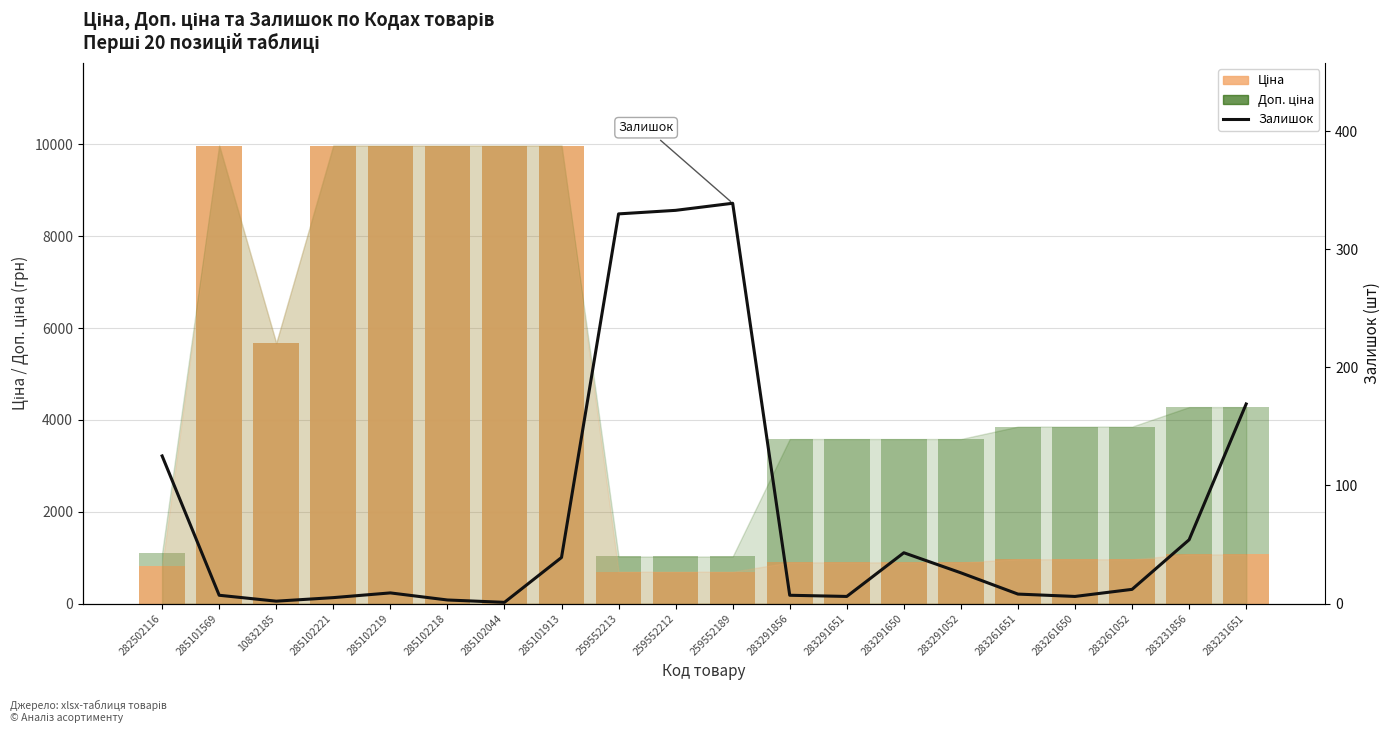

Reading left to right, list all the values displayed in this chart.

Доп. ціна: 1109.2	9975.0	5673.8	9975.0	9975.0	9975.0	9975.0	9975.0	1024.6	1024.6	1024.6	3583.6	3583.6	3583.6	3583.6	3854.0	3854.0	3854.0	4279.1	4279.1
Ціна: 818.5	9975.0	5673.8	9975.0	9975.0	9975.0	9975.0	9975.0	693.7	693.7	693.7	895.9	895.9	895.9	895.9	963.5	963.5	963.5	1069.8	1069.8
Залишок: 125.0	7.0	2.0	5.0	9.0	3.0	1.0	39.0	330.0	333.0	339.0	7.0	6.0	43.0	26.0	8.0	6.0	12.0	54.0	169.0